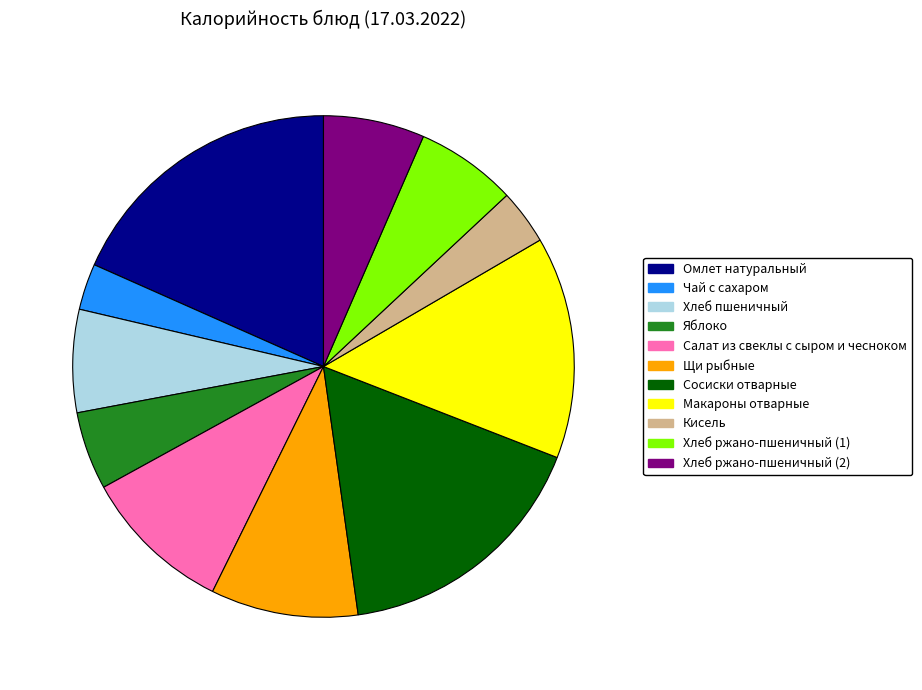

The Салат из свеклы с сыром и чесноком slice represents 10% of the pie. True or false?

True